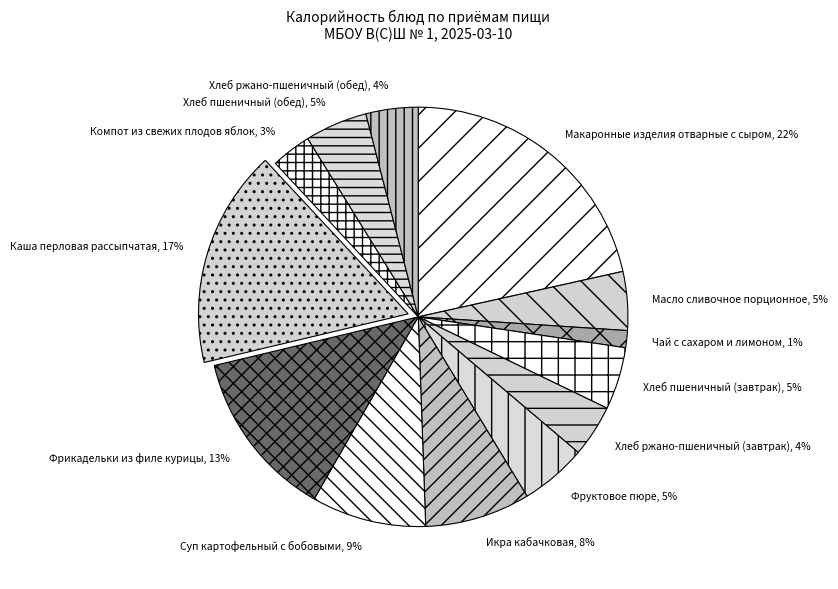

To the nearest percent, what is the combined percentage of Суп картофельный с бобовыми and Компот из свежих плодов яблок?

12%